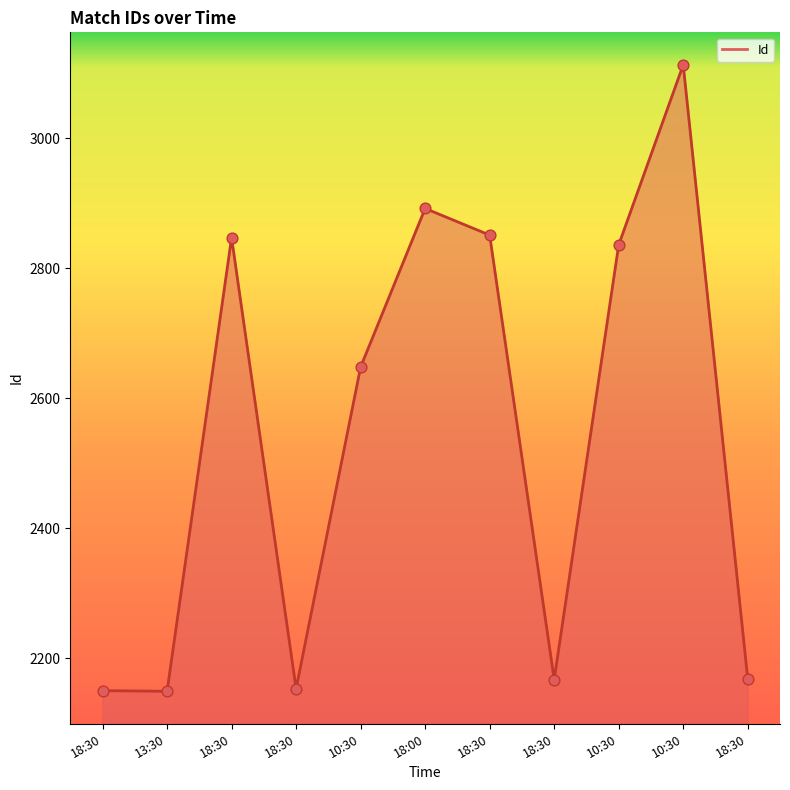

Between 18:30 and 18:30, which is larger?

18:30